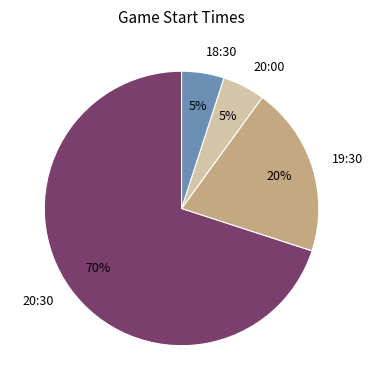

To the nearest percent, what is the average slice percentage?

25%